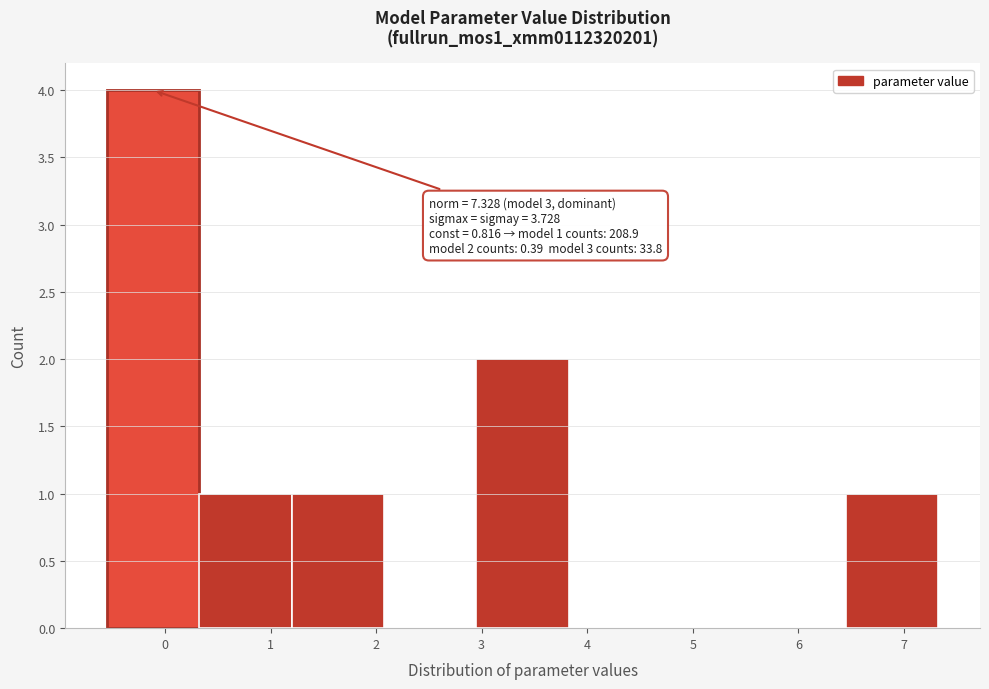

Which range on the x-axis has the tallest bar?

-0.6 to 0.3